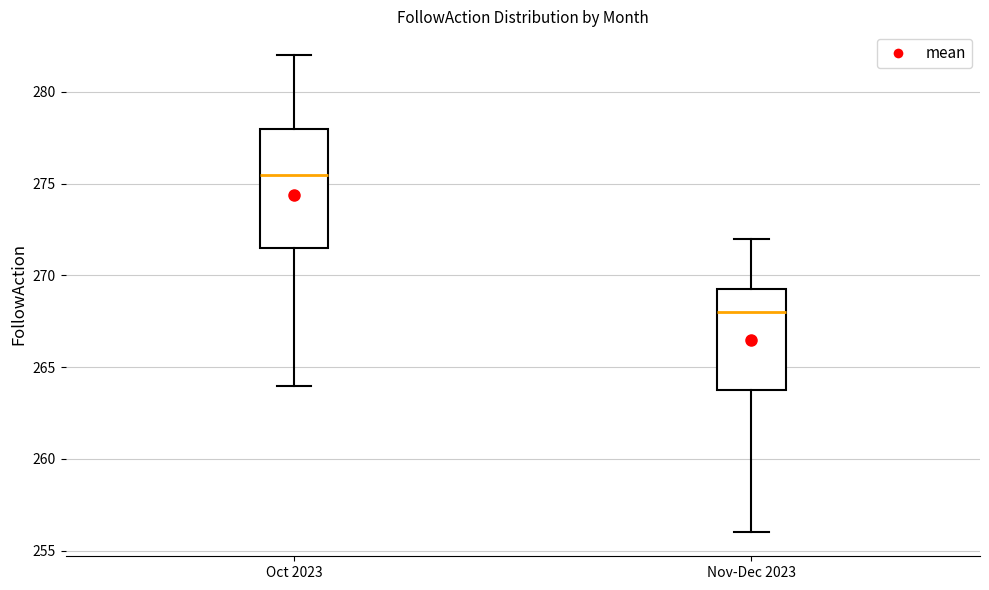

Reading left to right, read every box against the y-axis: the position of its median line, the range the box covers, and the ends of its whiskers. The values are not printed on the chart, so give them approximately, as read against the axis.

Oct 2023: median 275.5, box 271.5 to 278.0, whiskers 264.0 to 282.0
Nov-Dec 2023: median 268.0, box 264.0 to 269.5, whiskers 256.0 to 272.0